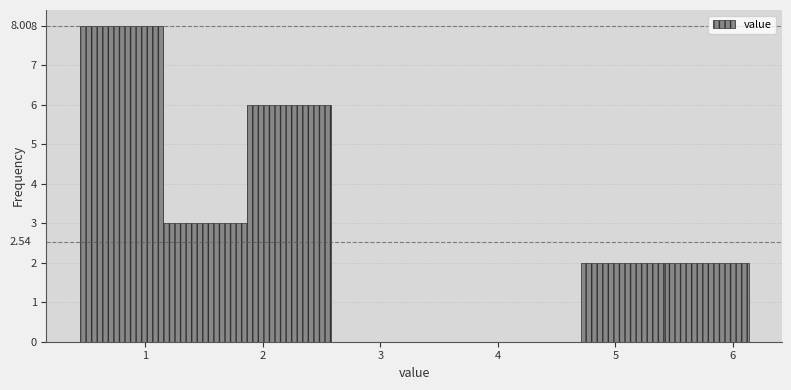

Over which range of the x-axis is the bar tallest?

0.4 to 1.2